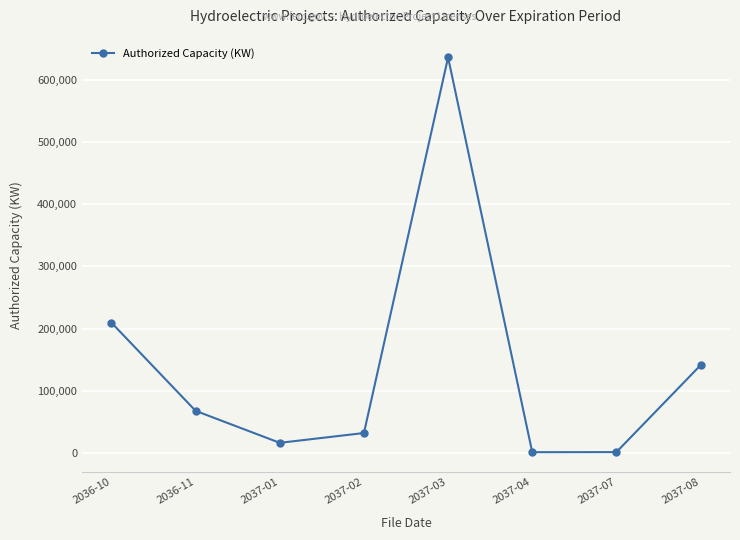

What is the ratio of the value at 2036-11 to the value at 2037-03?

0.1